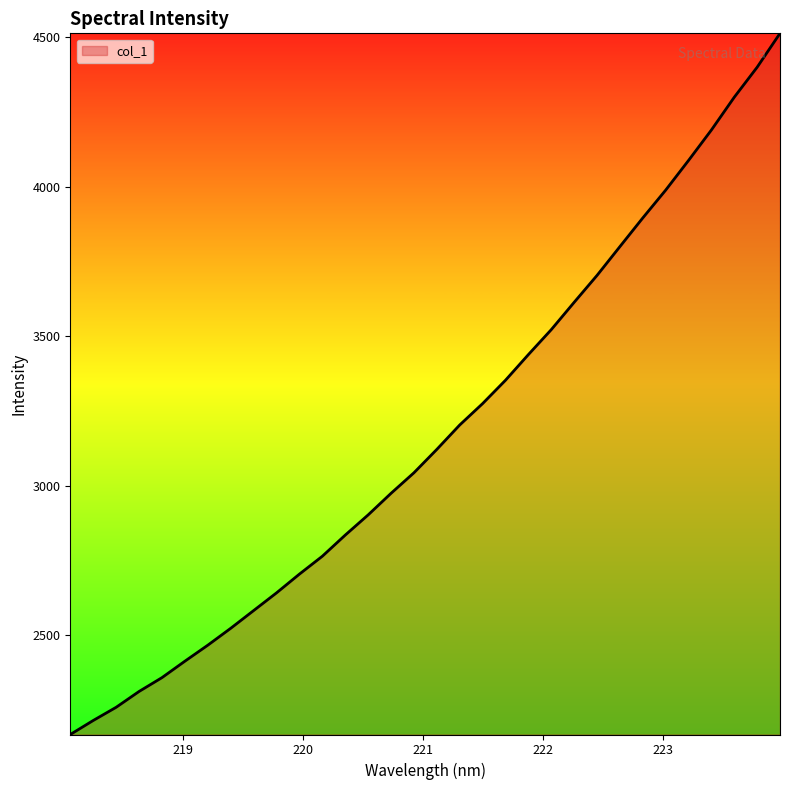

What is the difference between the maximum and minimum values?

2345.9